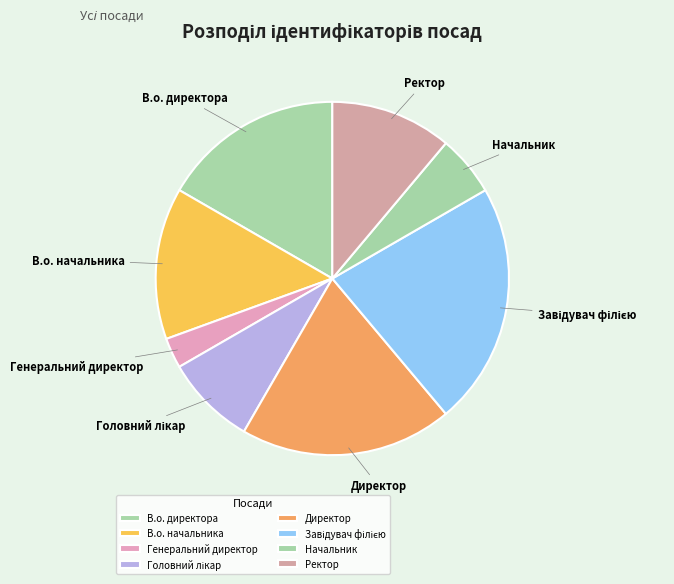

Is there a majority slice in this chart?

No